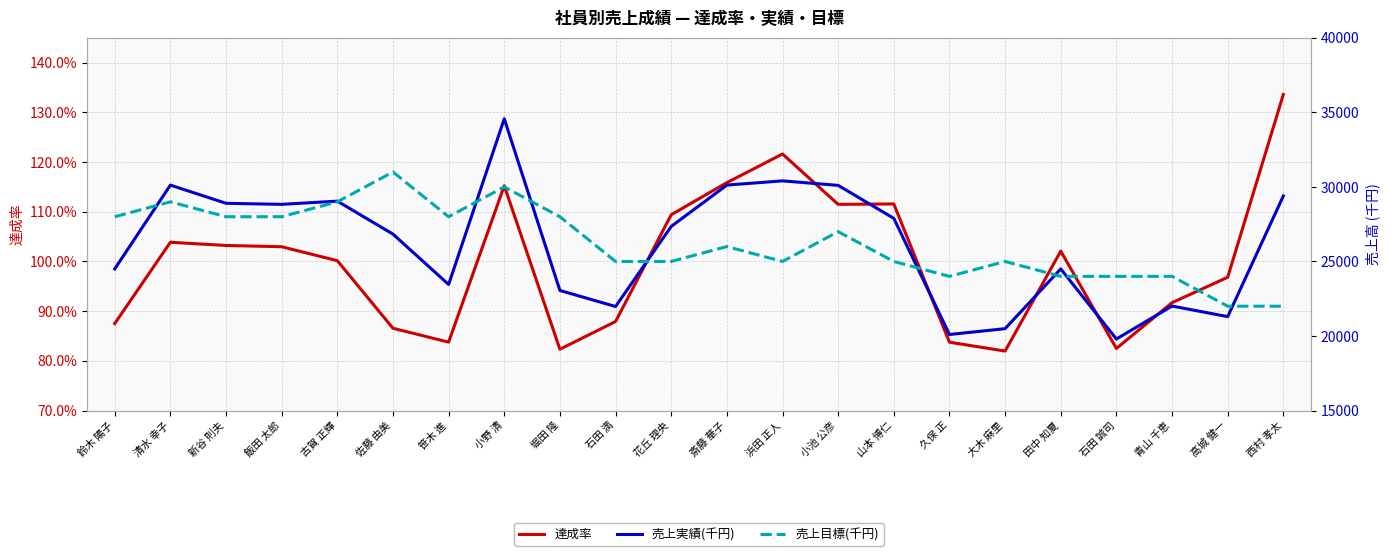

The 売上実績(千円) series shows 28619.1 at 石田 満. True or false?

False